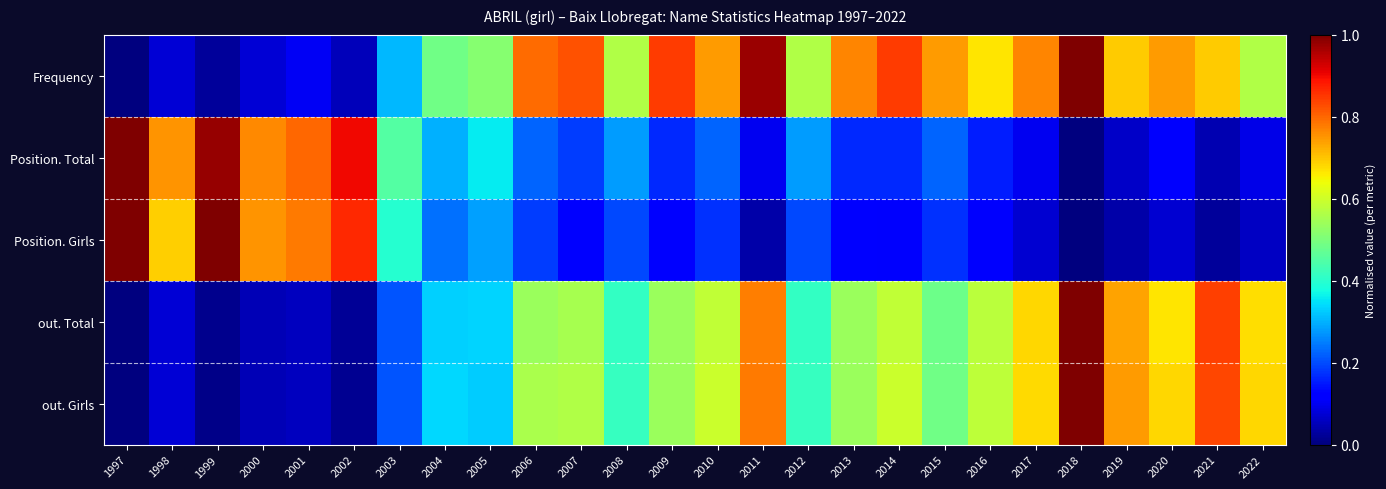

Which series has the largest range (max minus min)?

Frequency